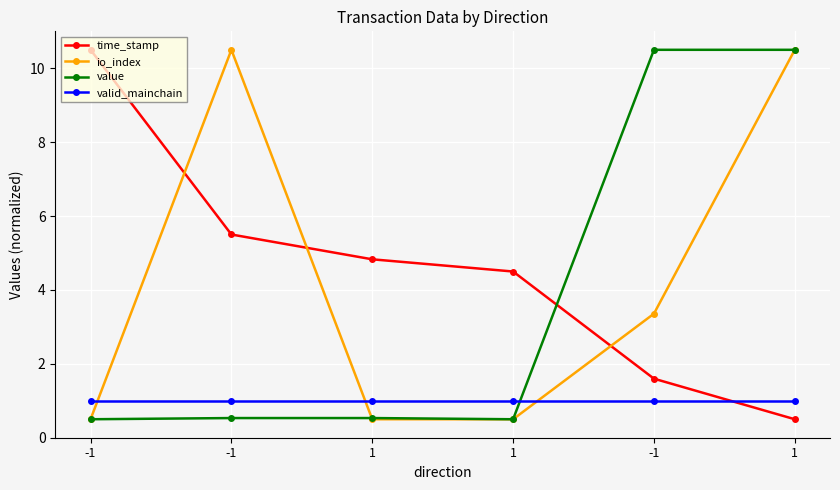

What are all the series names shown in the legend?

time_stamp, io_index, value, valid_mainchain